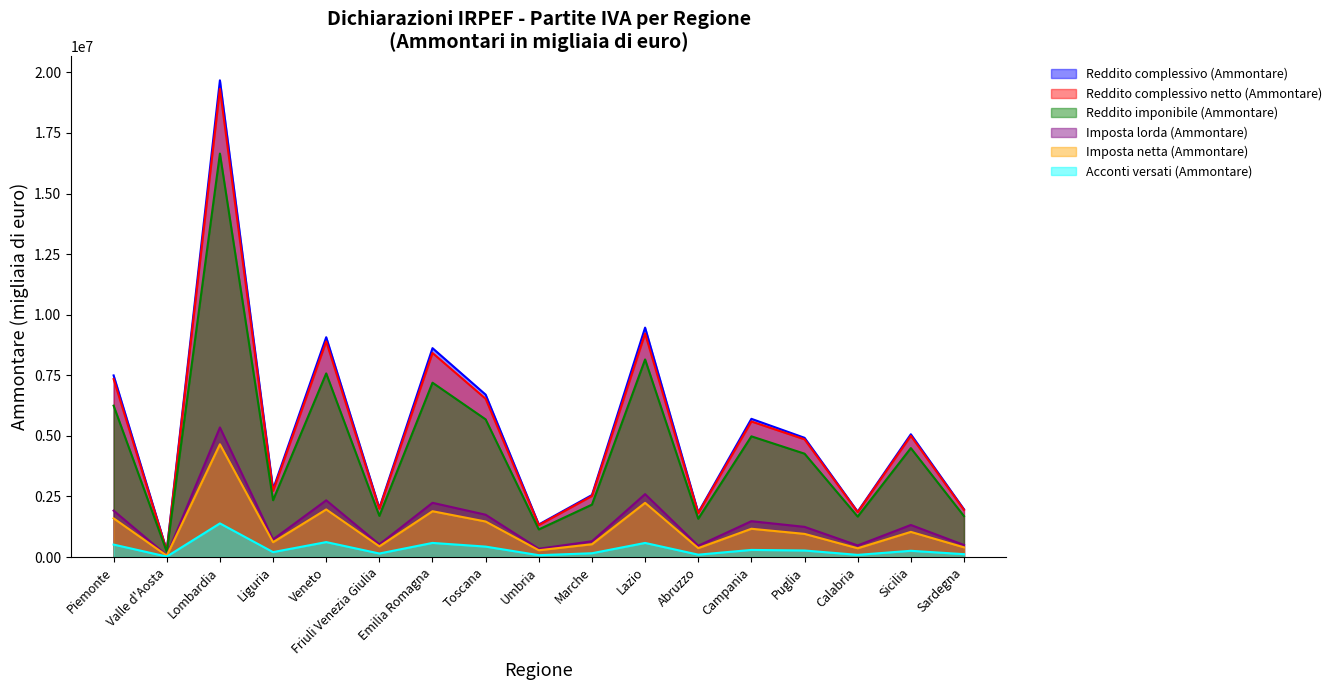

Reading left to right, extract all data points from this chart.

Reddito complessivo (Ammontare): Piemonte=7494314	Valle d'Aosta=266250	Lombardia=19672072	Liguria=2795406	Veneto=9070476	Friuli Venezia Giulia=2021271	Emilia Romagna=8620041	Toscana=6700526	Umbria=1342735	Marche=2558224	Lazio=9466943	Abruzzo=1836917	Campania=5702812	Puglia=4919491	Calabria=1871046	Sicilia=5065517	Sardegna=1969410
Reddito complessivo netto (Ammontare): Piemonte=7343397	Valle d'Aosta=258496	Lombardia=19325328	Liguria=2727672	Veneto=8897571	Friuli Venezia Giulia=1989508	Emilia Romagna=8420571	Toscana=6530285	Umbria=1318091	Marche=2518237	Lazio=9223885	Abruzzo=1811377	Campania=5593238	Puglia=4856278	Calabria=1855362	Sicilia=5001212	Sardegna=1945350
Reddito imponibile (Ammontare): Piemonte=6245605	Valle d'Aosta=221269	Lombardia=16648840	Liguria=2344577	Veneto=7577115	Friuli Venezia Giulia=1697892	Emilia Romagna=7194358	Toscana=5679565	Umbria=1138489	Marche=2161574	Lazio=8153119	Abruzzo=1579730	Campania=4979935	Puglia=4264707	Calabria=1668246	Sicilia=4495800	Sardegna=1687624
Imposta lorda (Ammontare): Piemonte=1914161	Valle d'Aosta=67112	Lombardia=5347044	Liguria=726287	Veneto=2339955	Friuli Venezia Giulia=521415	Emilia Romagna=2237403	Toscana=1744752	Umbria=340594	Marche=649383	Lazio=2595680	Abruzzo=464626	Campania=1478189	Puglia=1244378	Calabria=477651	Sicilia=1321890	Sardegna=495702
Imposta netta (Ammontare): Piemonte=1596077	Valle d'Aosta=55333	Lombardia=4652291	Liguria=611747	Veneto=1962577	Friuli Venezia Giulia=440254	Emilia Romagna=1889516	Toscana=1464711	Umbria=279384	Marche=527111	Lazio=2235565	Abruzzo=366519	Campania=1165721	Puglia=954052	Calabria=360748	Sicilia=1036810	Sardegna=399173
Acconti versati (Ammontare): Piemonte=513200	Valle d'Aosta=17647	Lombardia=1386923	Liguria=202361	Veneto=615870	Friuli Venezia Giulia=144599	Emilia Romagna=581495	Toscana=429417	Umbria=75453	Marche=155165	Lazio=580817	Abruzzo=97196	Campania=292572	Puglia=268478	Calabria=88618	Sicilia=256693	Sardegna=117215